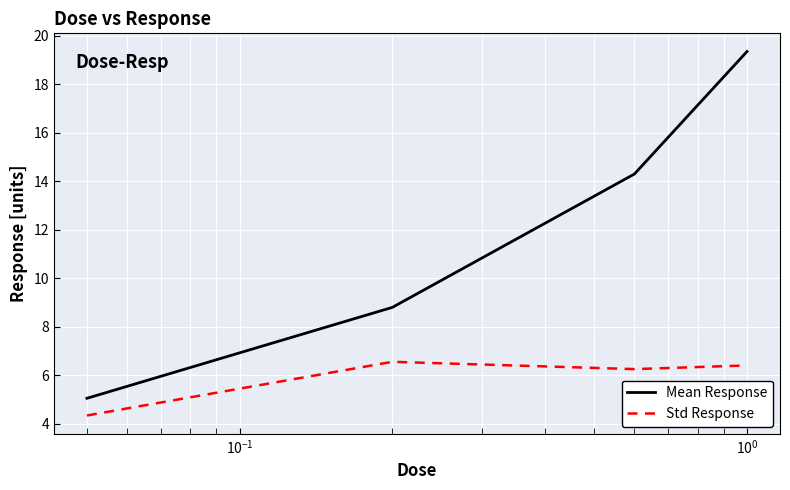

True or false: Mean Response and Std Response intersect in this chart.

False